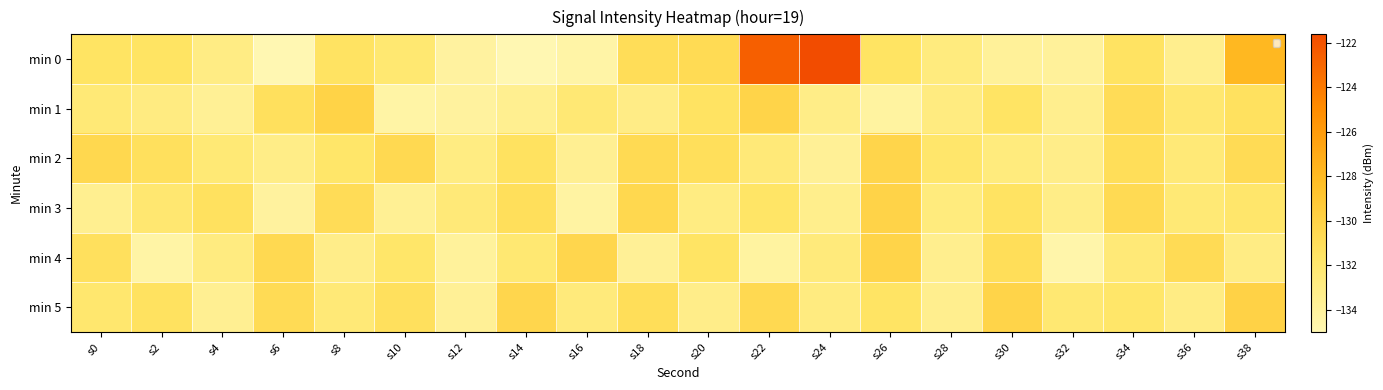

Is the value of min 3 at s34 greater than the value of min 4 at s24?

Yes